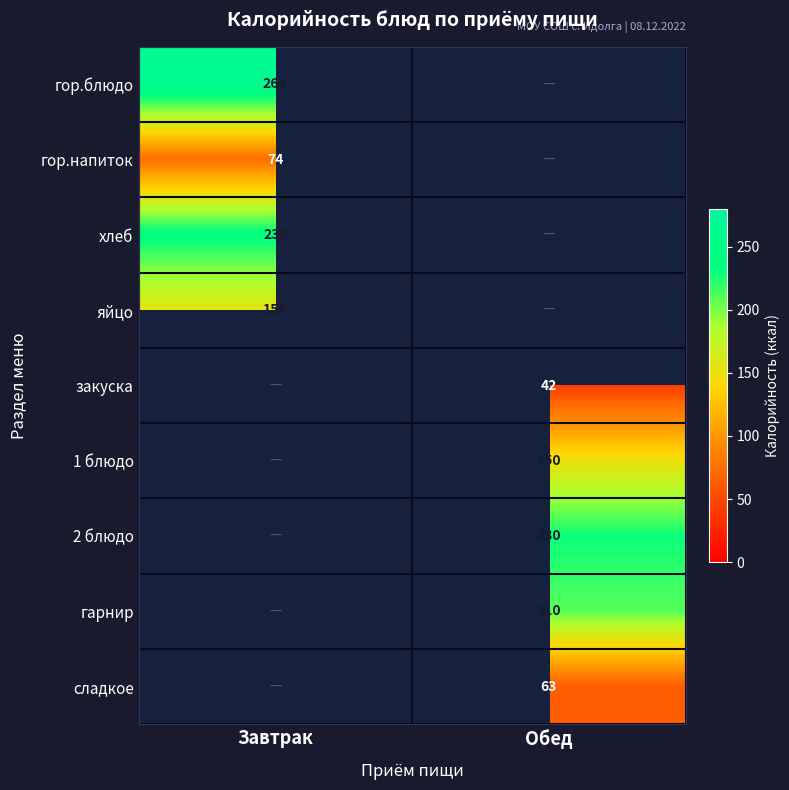

The закуска series shows 67 at Обед. True or false?

False